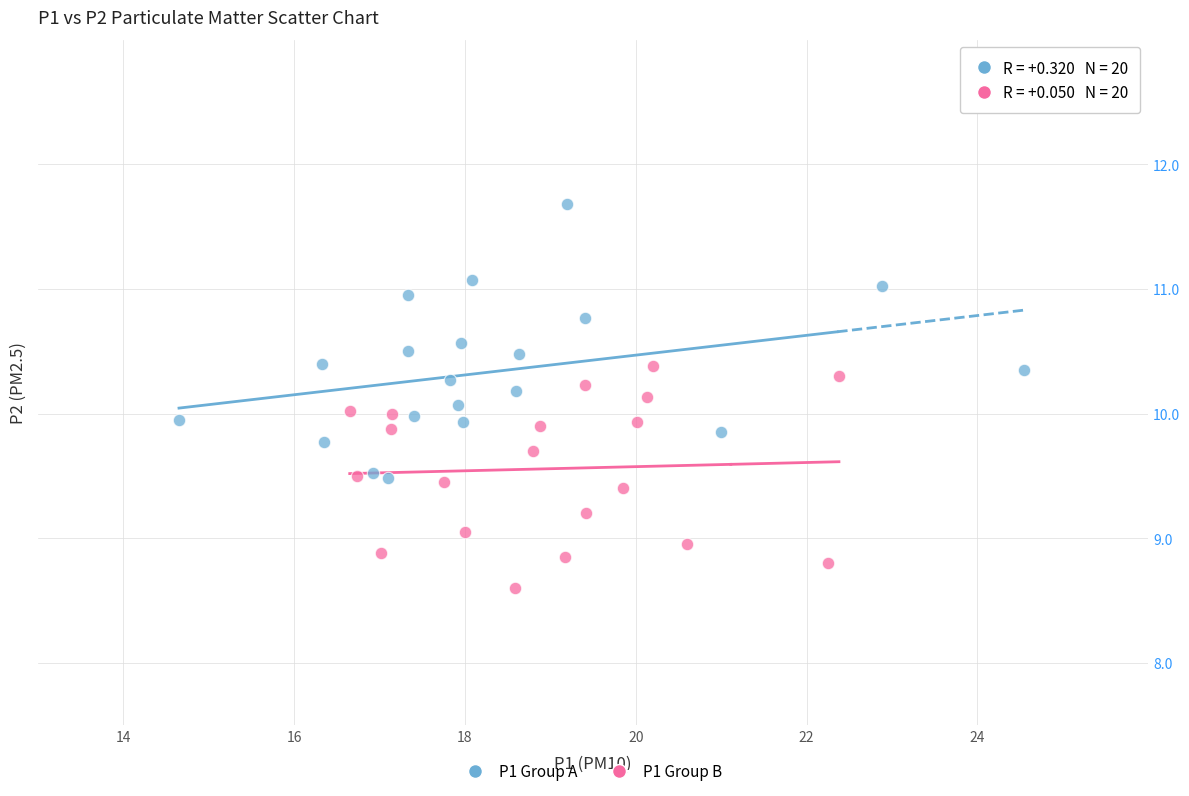

Which series has the widest spread of Y values?

P1 Group A